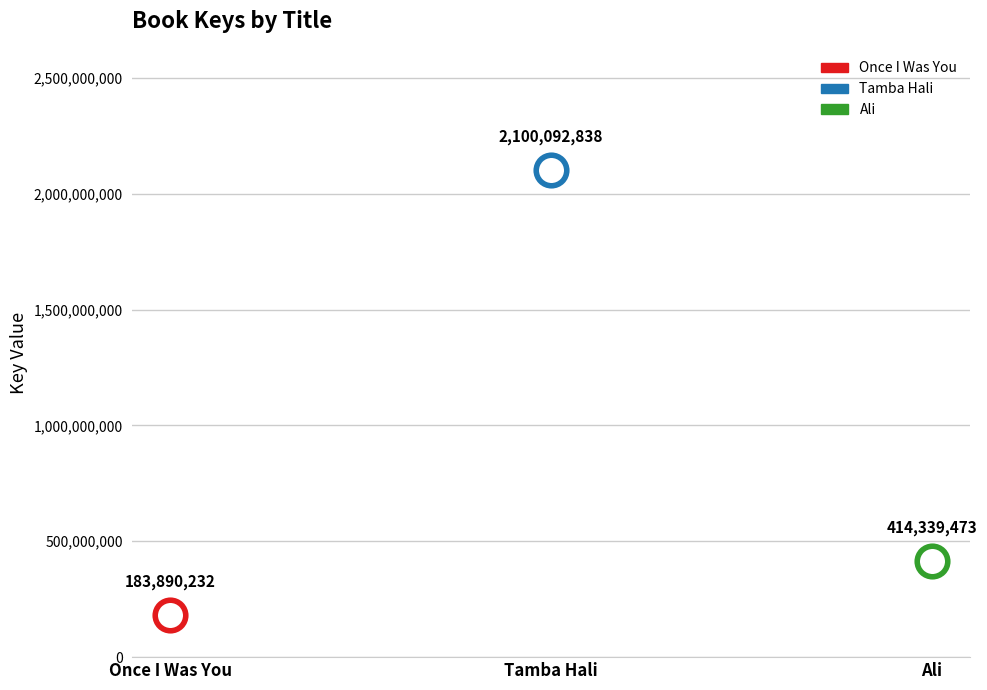

Reading right to left, what are all the values shown in this chart?

Ali=414339473	Tamba Hali=2100092838	Once I Was You=183890232